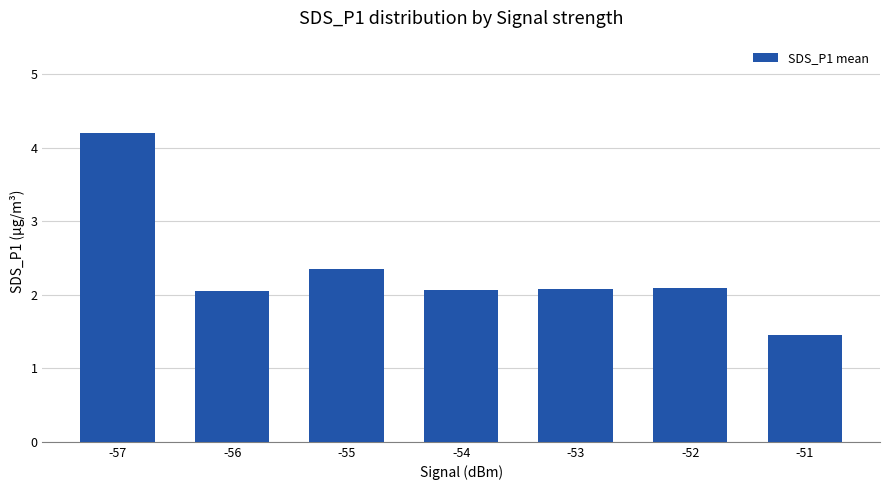

What is the approximate value at -57?

4.2